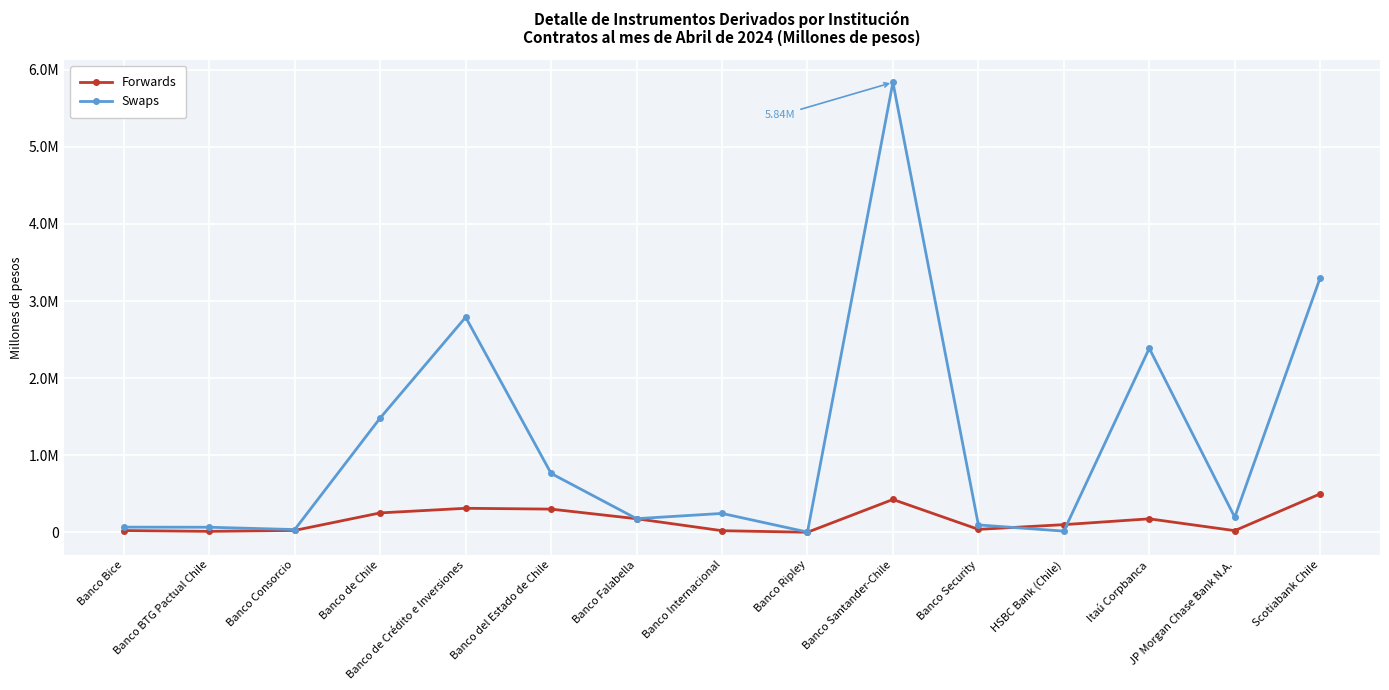

What is the sum of the Forwards values at Itaú Corpbanca and HSBC Bank (Chile)?

273089